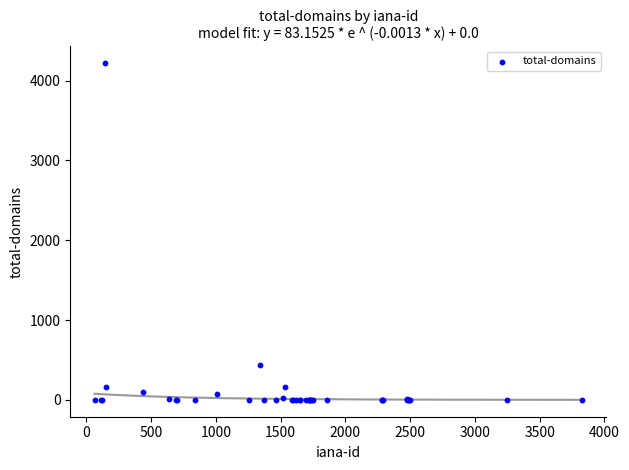

What Y value in the scatter plot is closest to 2109?

440